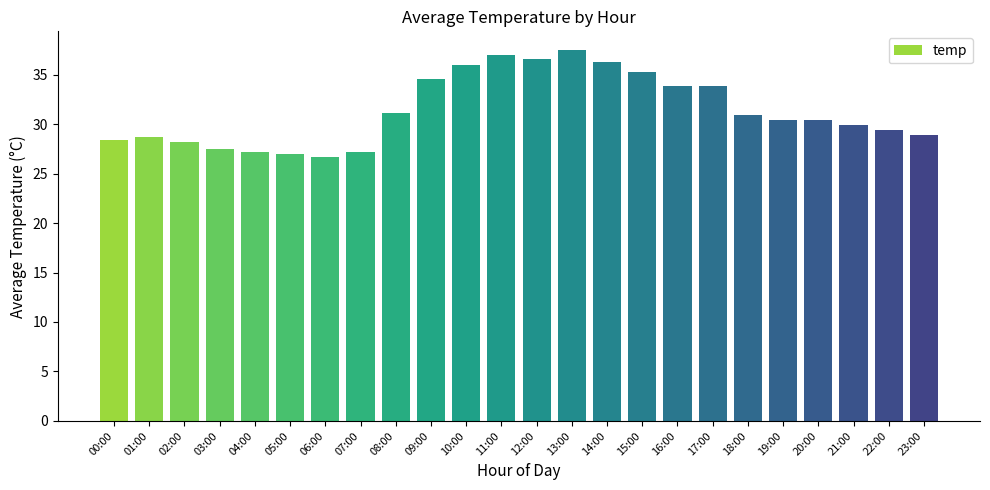

What is the label of the 24th bar from the left?

23:00